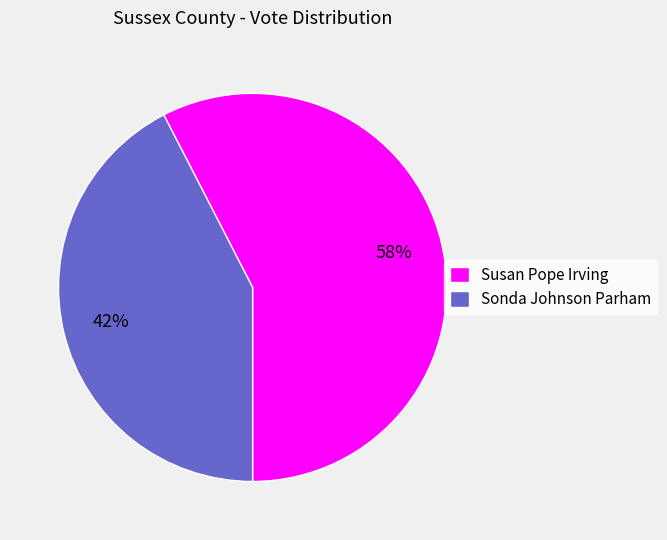

What is the largest slice in the pie chart?

Susan Pope Irving